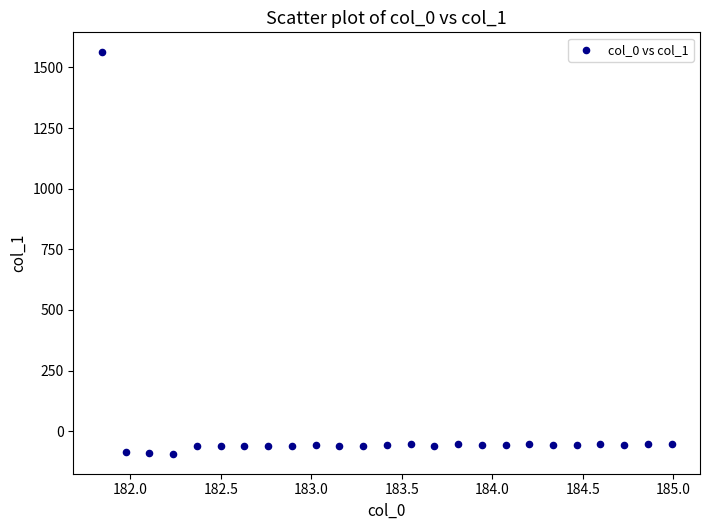

What is the range of X values (max minus min)?

3.1